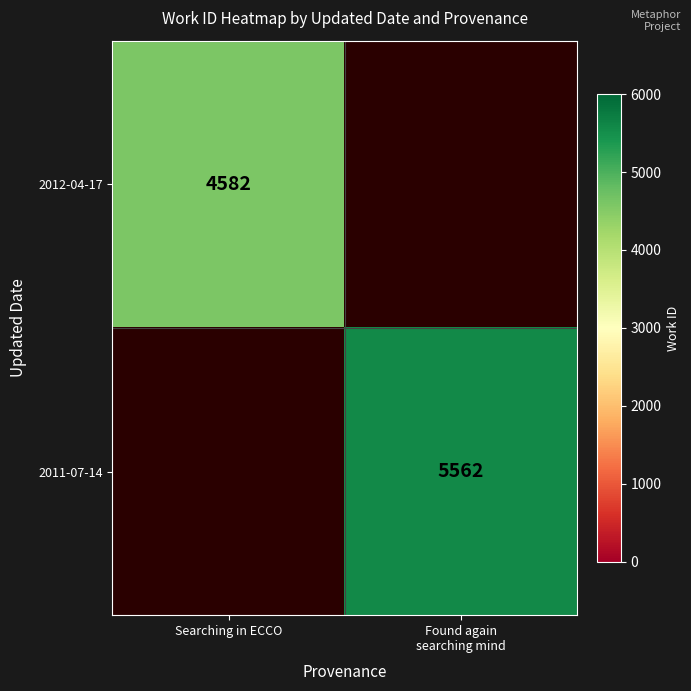

At which category does the chart reach its peak across all series?

Found again
searching mind